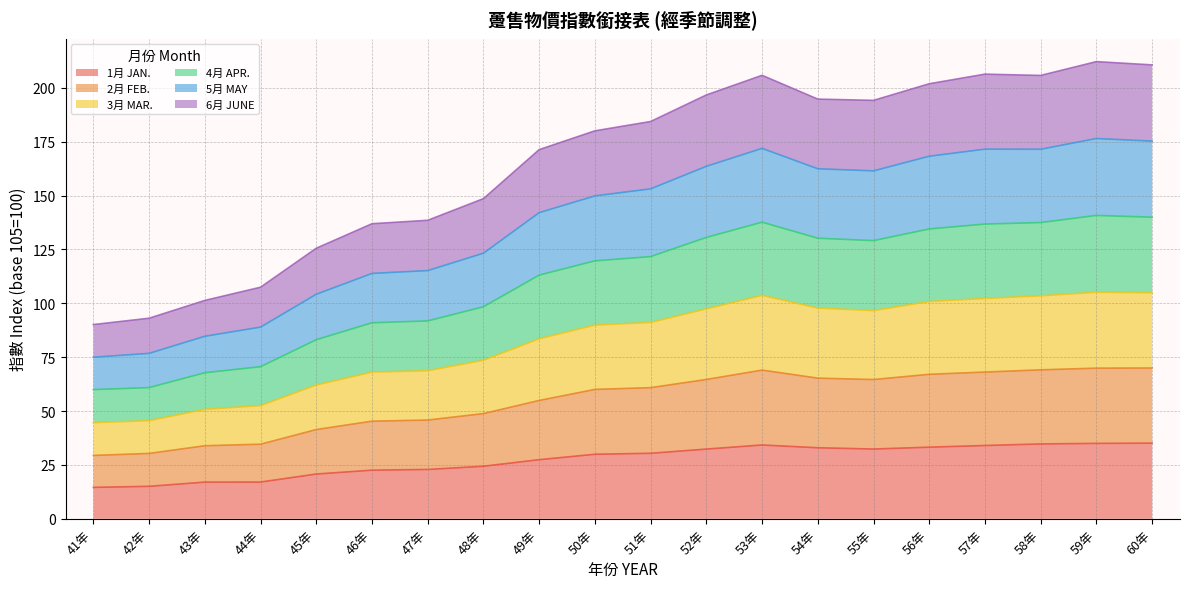

Which series has the largest total across all categories?

4月 APR.